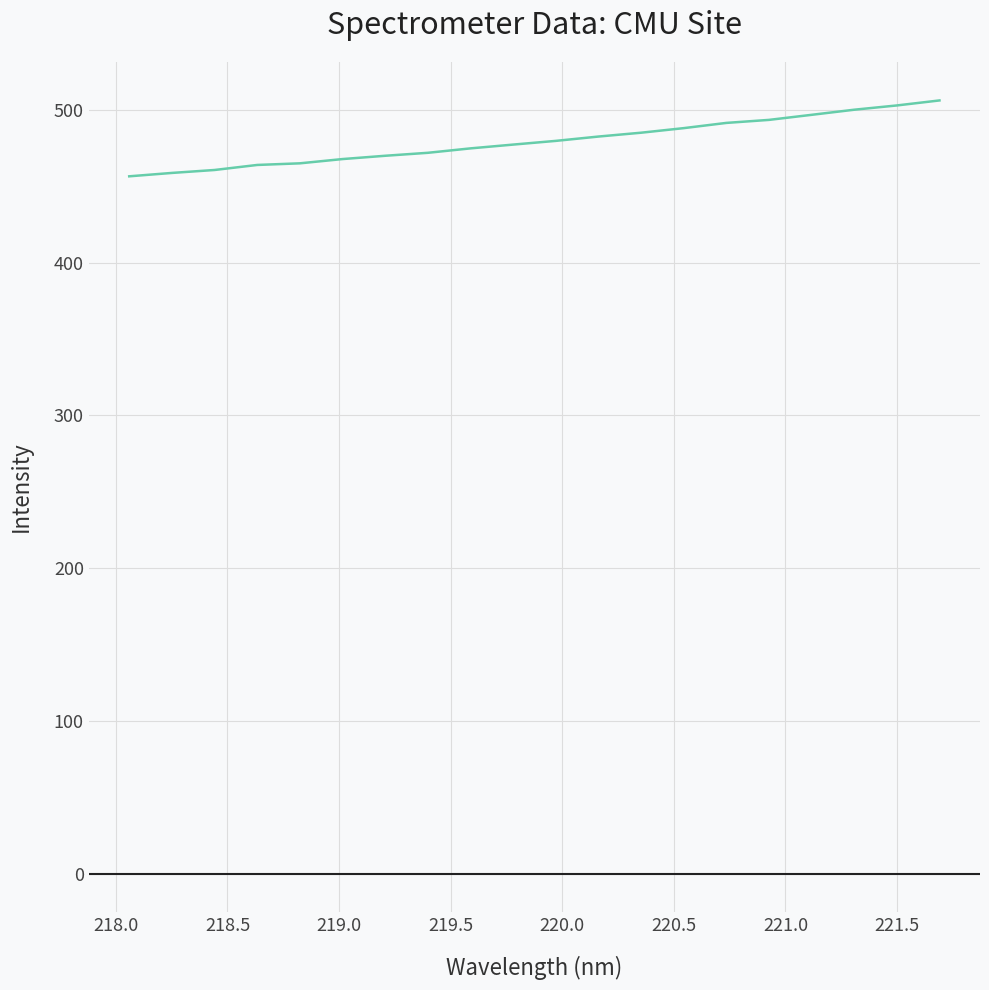

What is the maximum value shown in the chart?

506.1